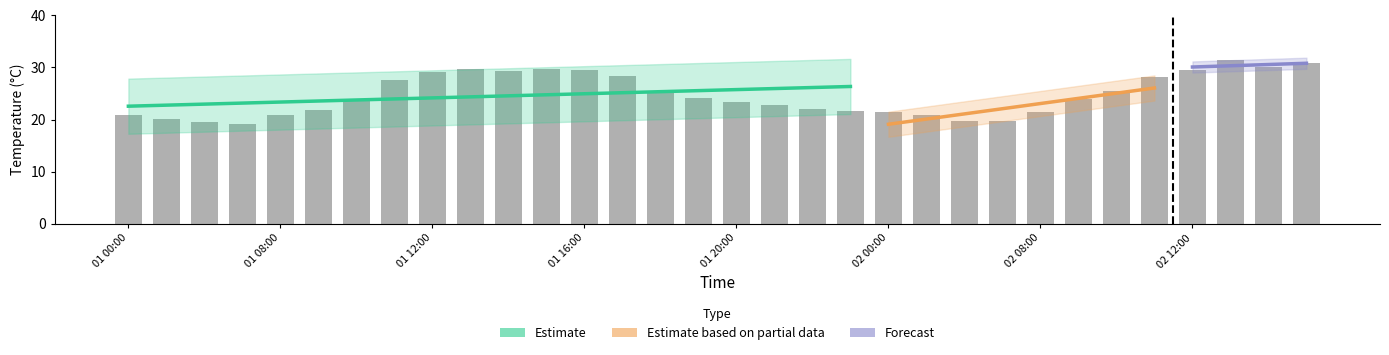

The value at 01 00:00 is 10.9. True or false?

False